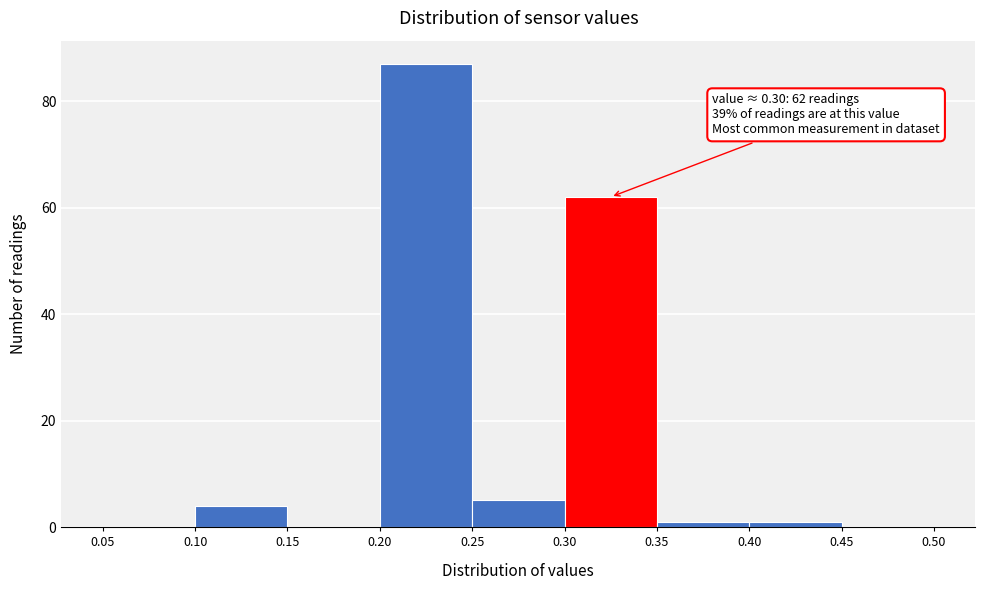

Which range on the x-axis has the tallest bar?

0.20 to 0.25